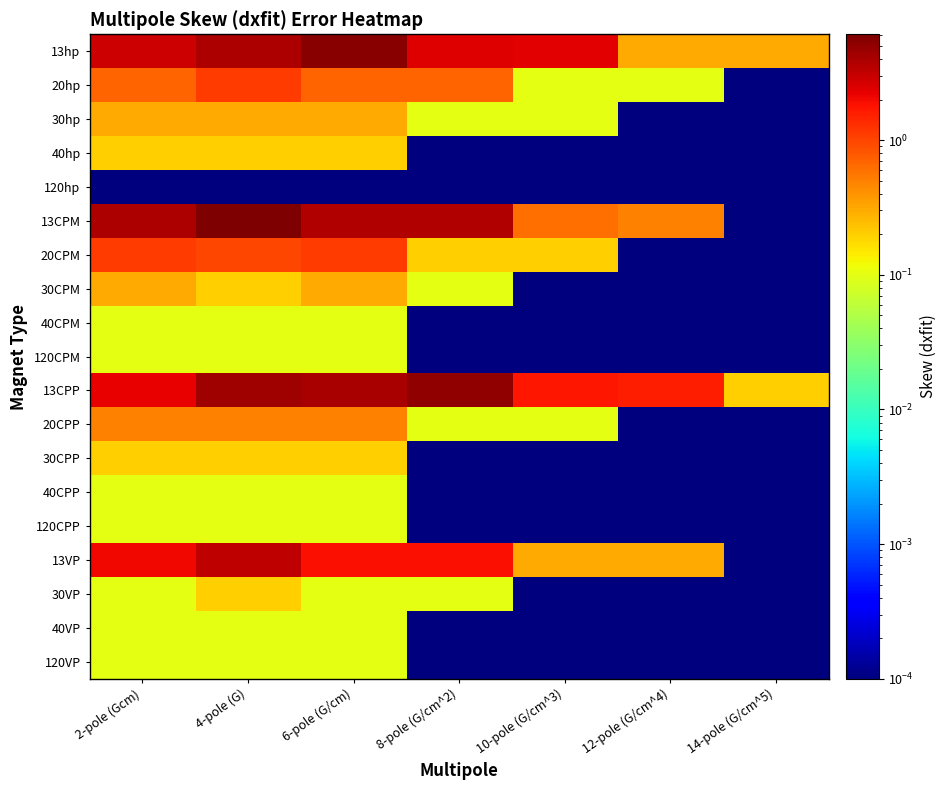

What is the spread (max minus min) of values at 4-pole (G)?

6.1